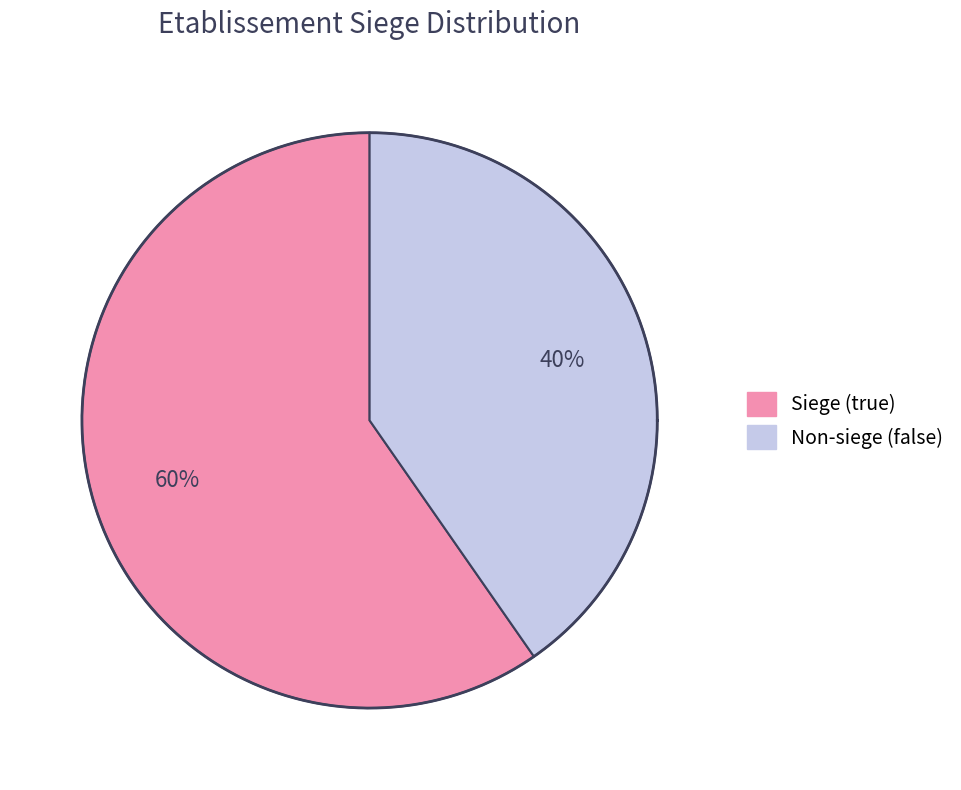

What is the ratio of the value at true to the value at false?

1.5